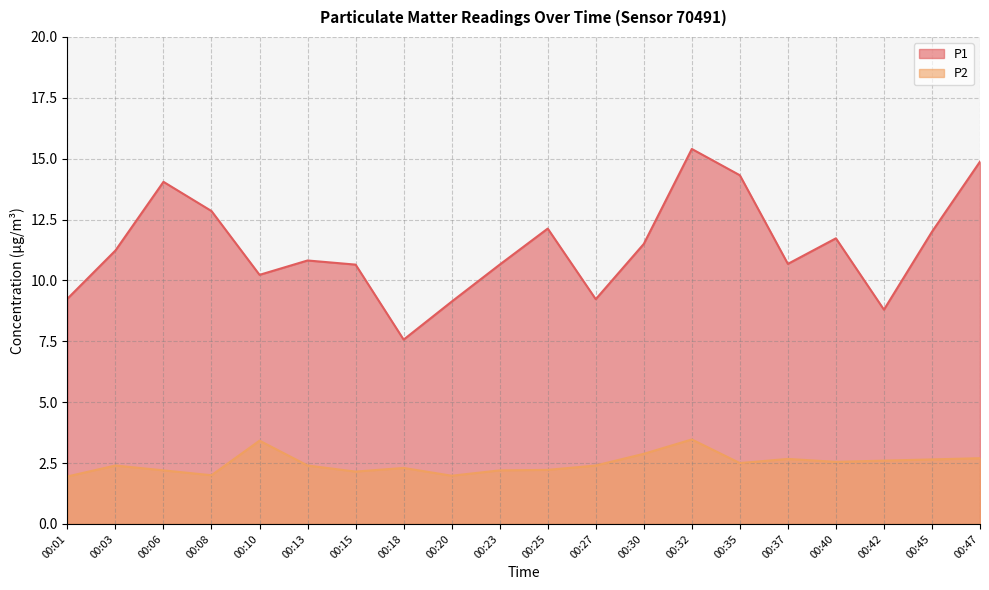

In P1, how many points are higher than both neighbors (excluding endpoints)?

5